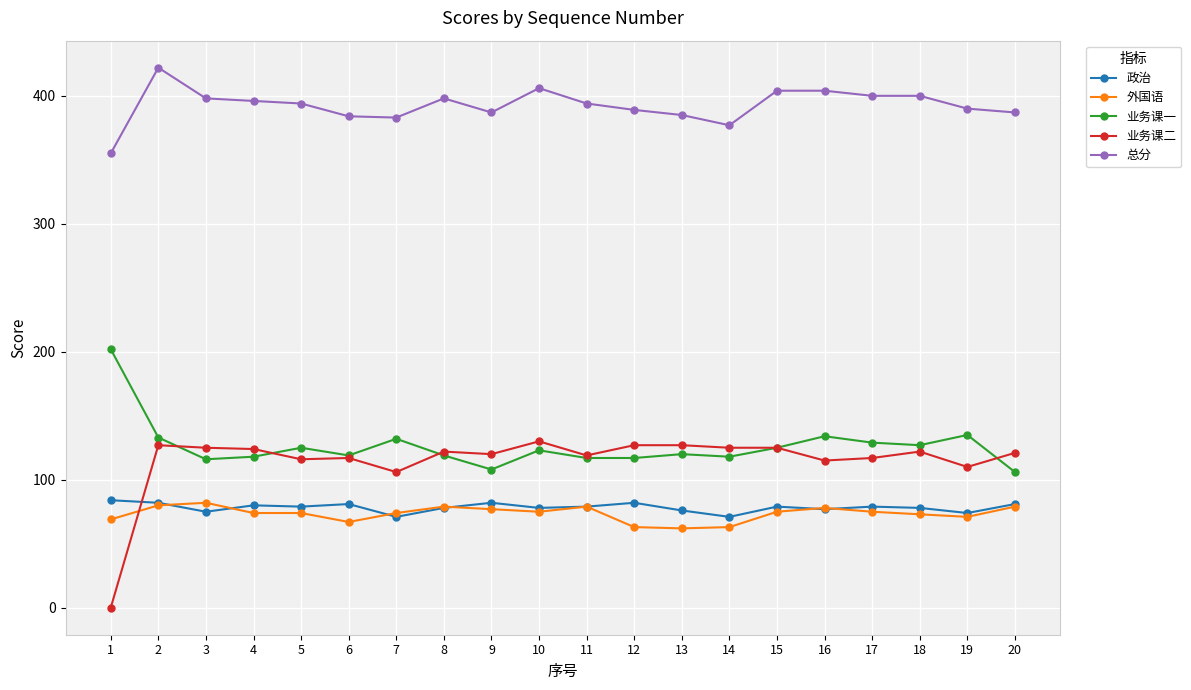

True or false: 政治 and 总分 intersect in this chart.

False